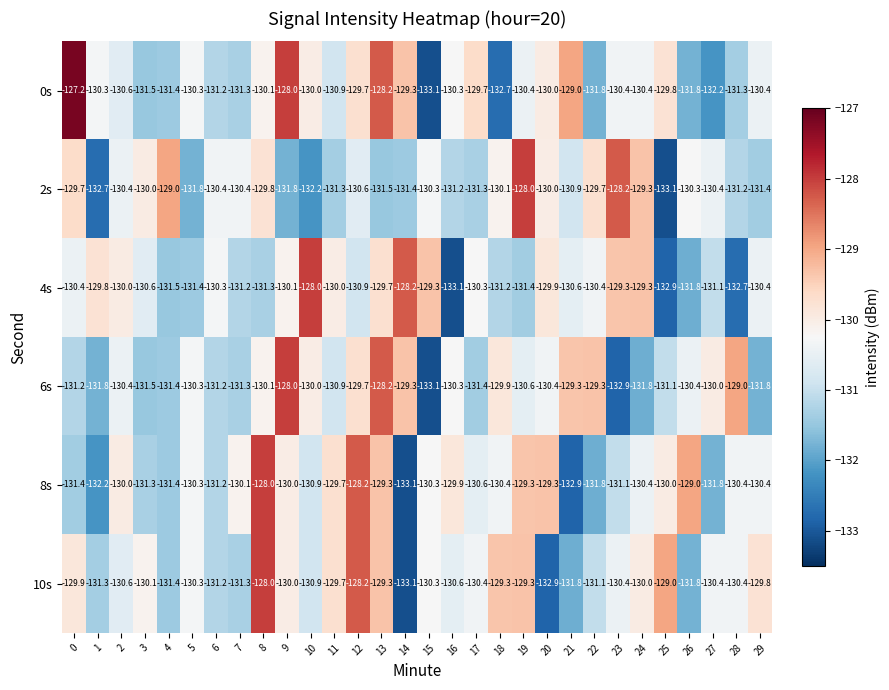

Is it true that 6s equals -185.3 at 23?

False